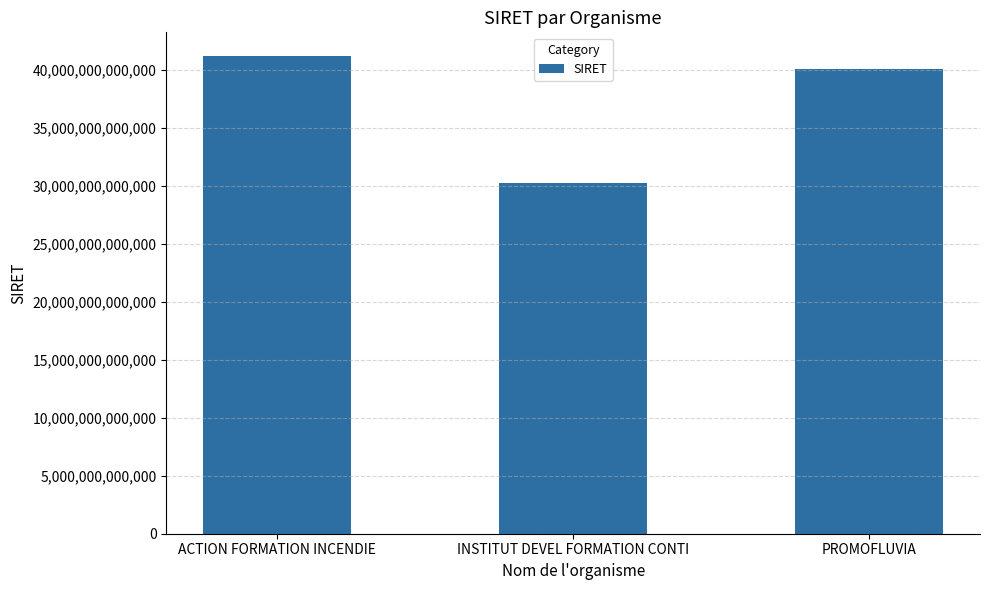

Rank the categories by value from highest to lowest.

ACTION FORMATION INCENDIE, PROMOFLUVIA, INSTITUT DEVEL FORMATION CONTI